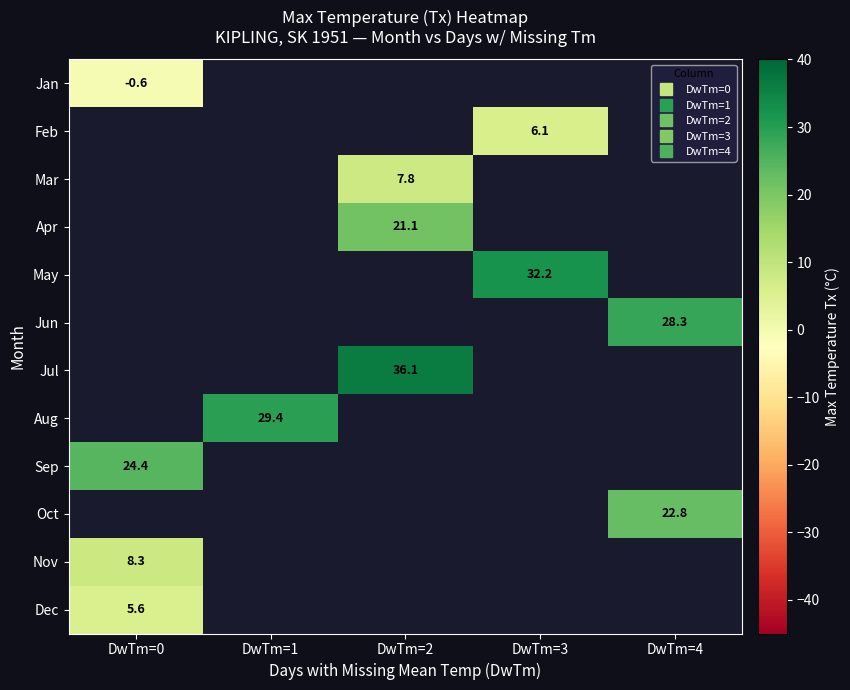

At how many categories does at least one series exceed 7?

5